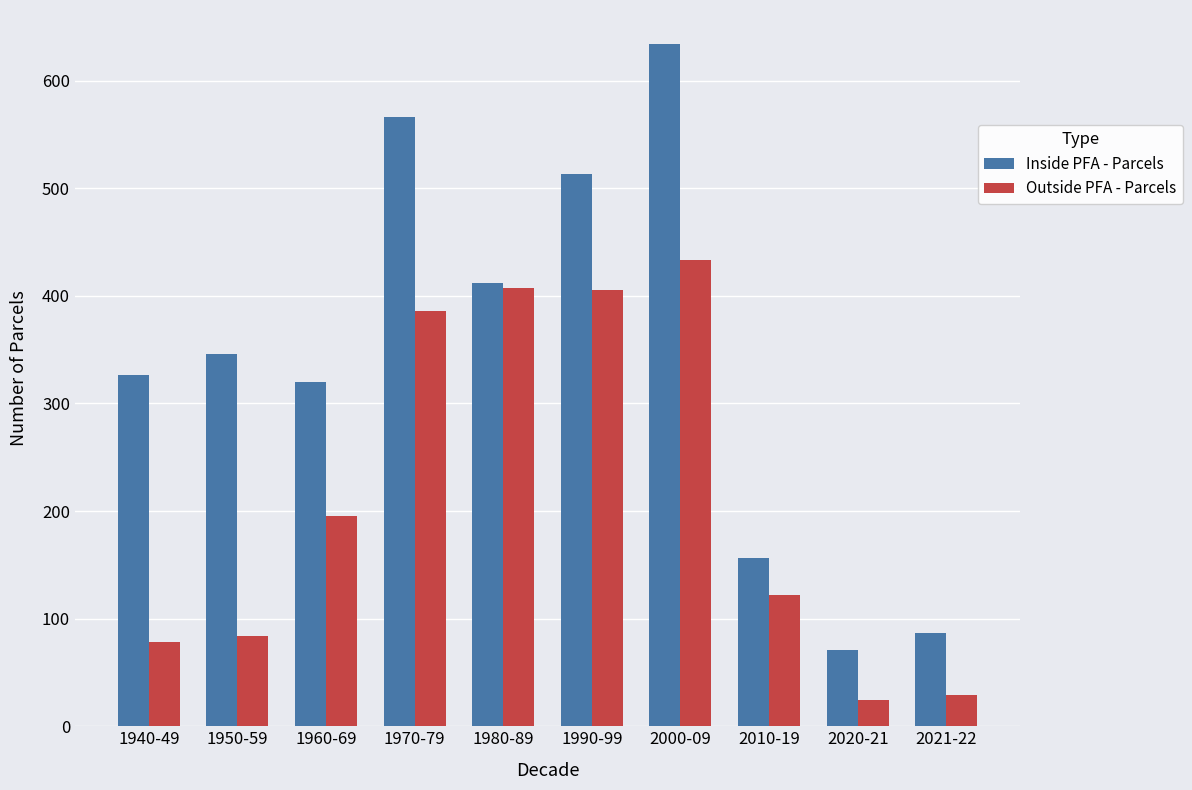

Which series has the largest total across all categories?

Inside PFA - Parcels